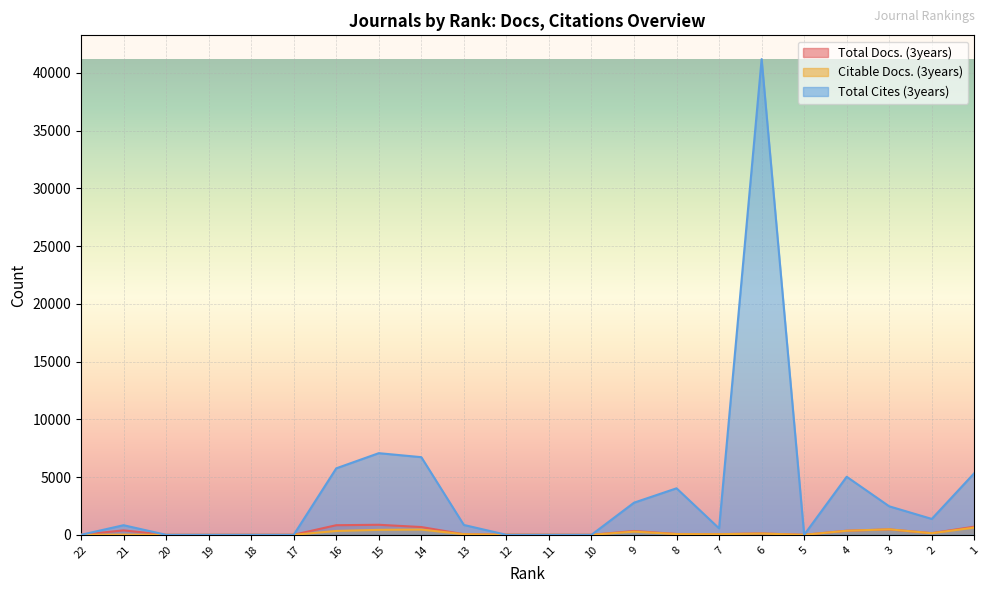

What is the total value across all series at 1?

6666